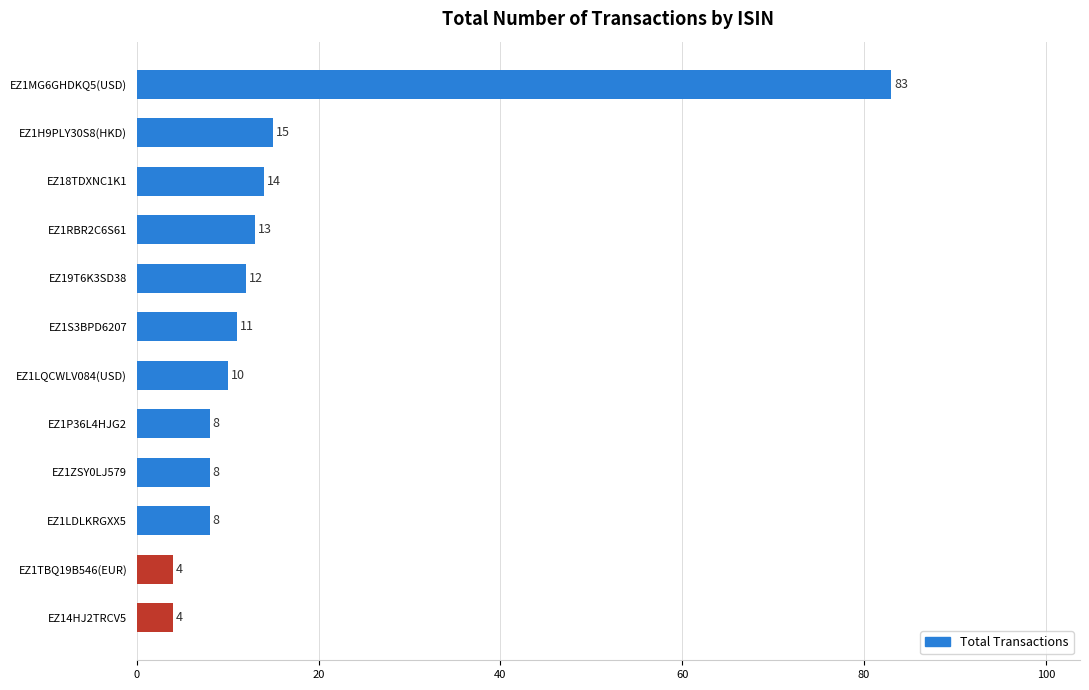

What is the difference between the maximum and second lowest values?

79